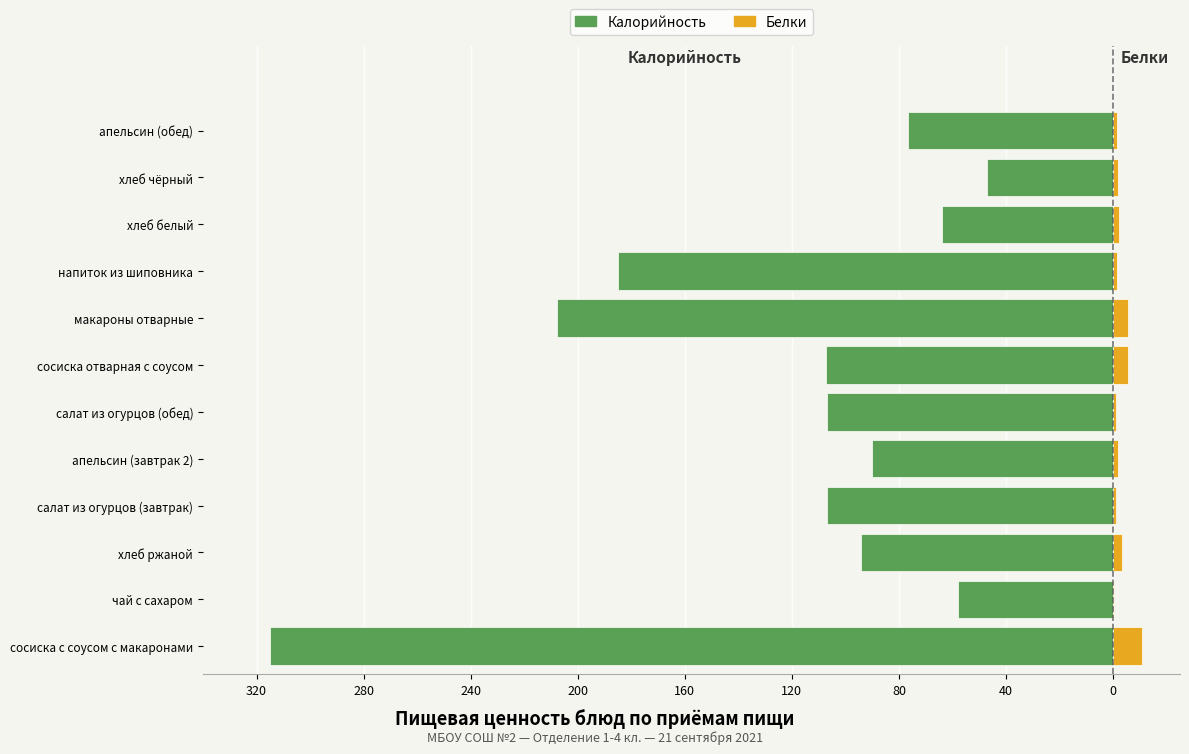

The value of Калорийность at хлеб ржаной is -62.5. True or false?

False